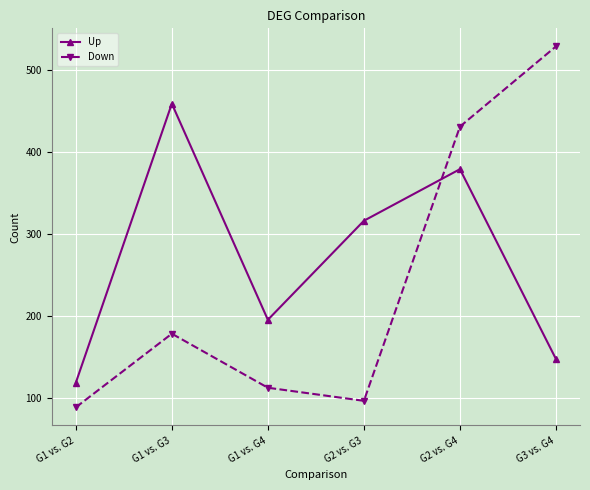

Is the value of Down at G3 vs. G4 greater than the value of Up at G1 vs. G4?

Yes